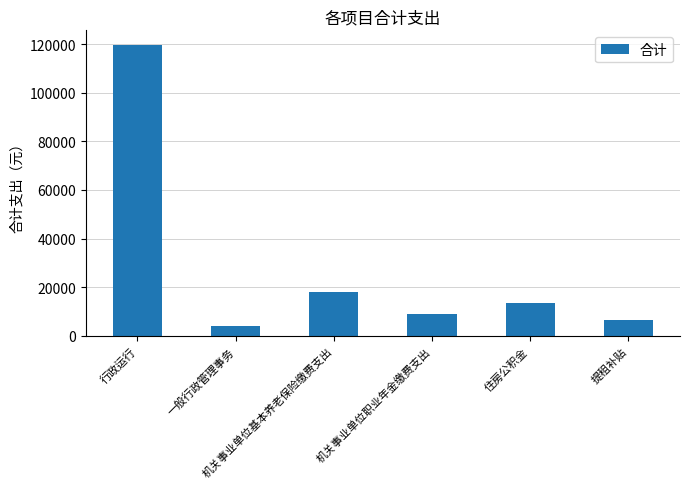

How many bars are there in total?

6